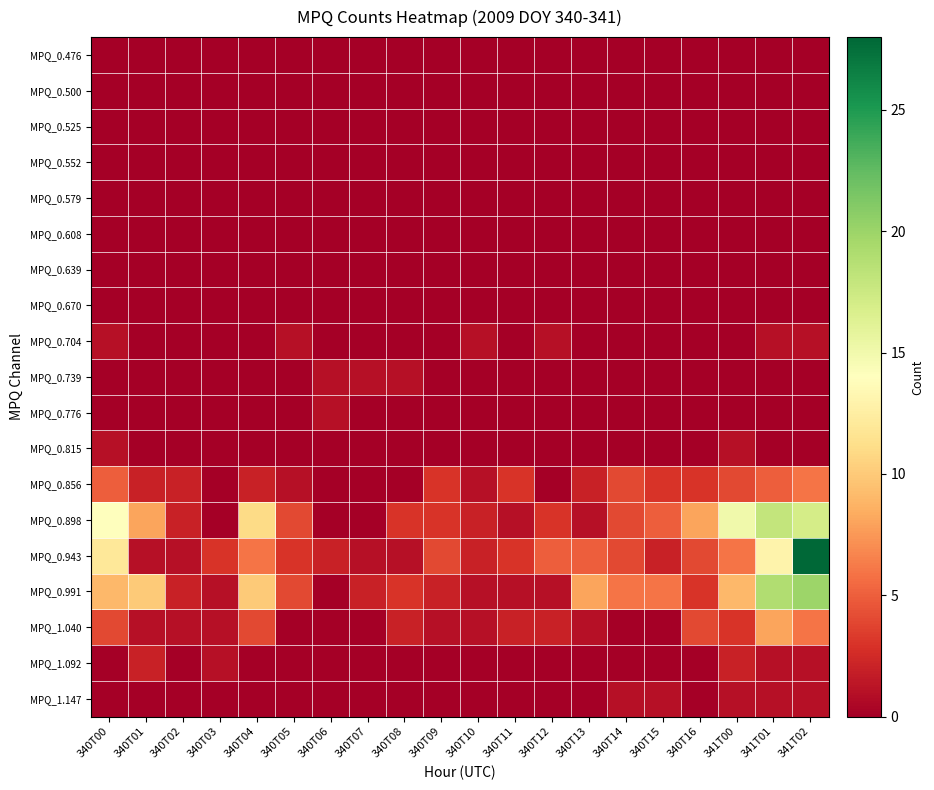

At which category is the sum across all series the highest?

341T02